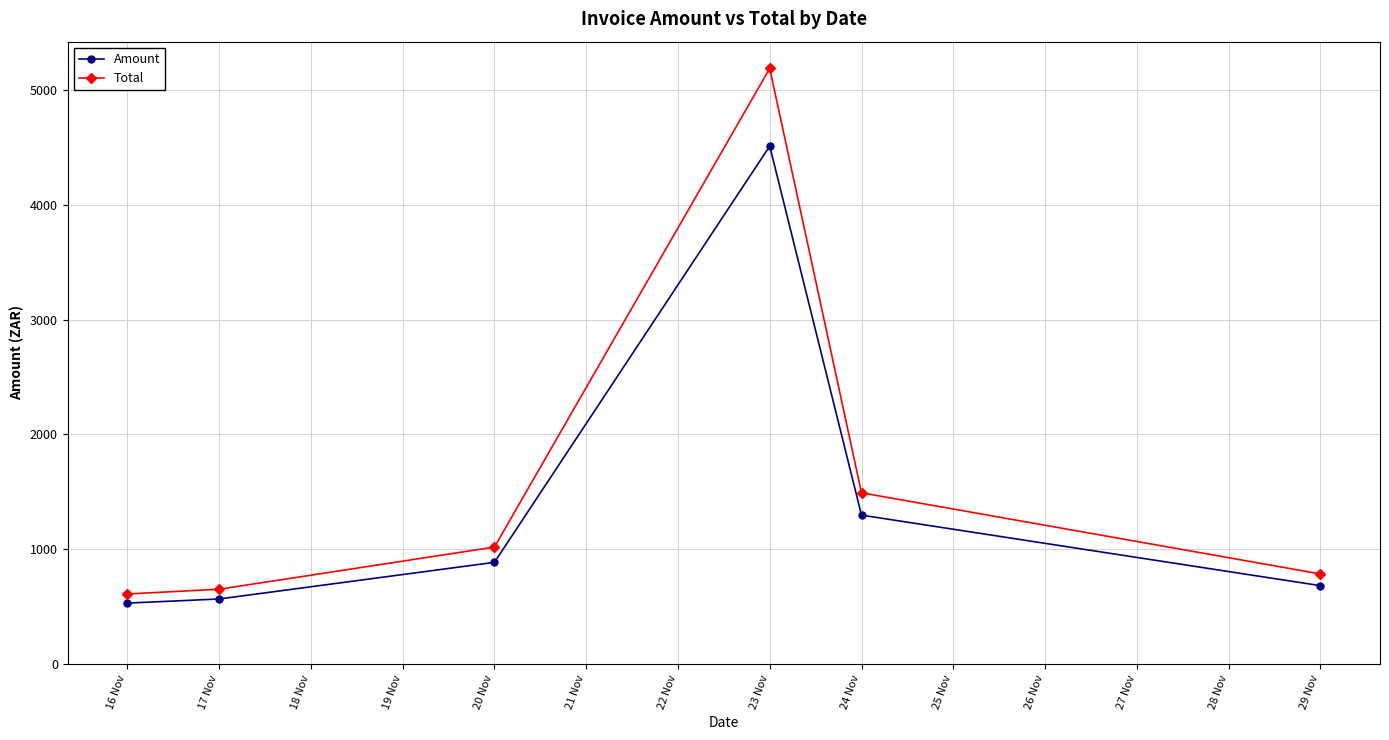

Where is the first local maximum for Amount?

23 Nov